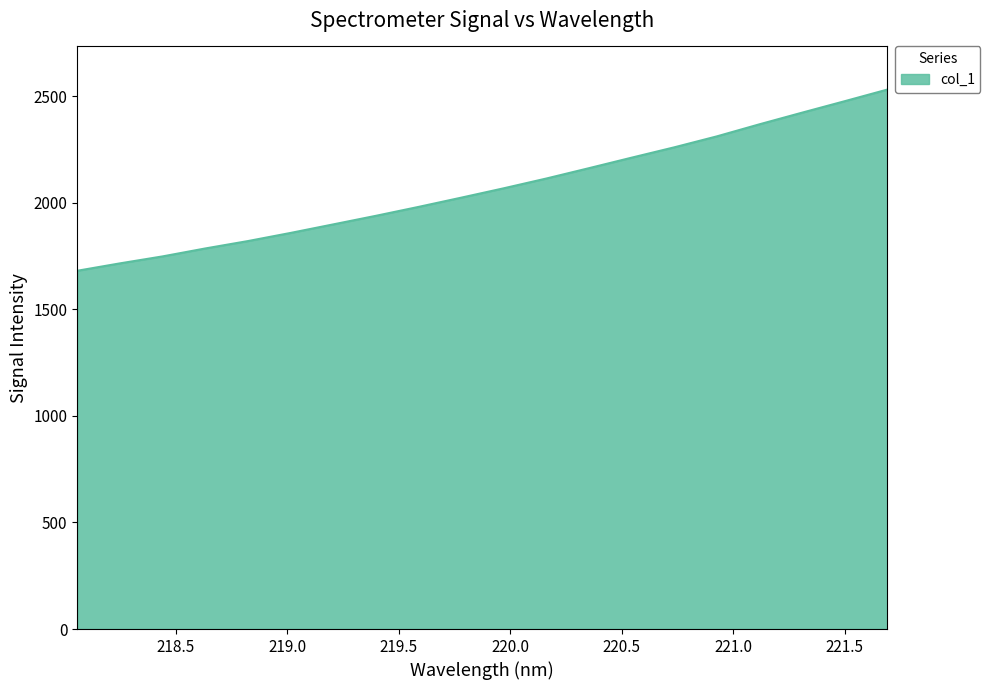

How many values exceed 2067?

10